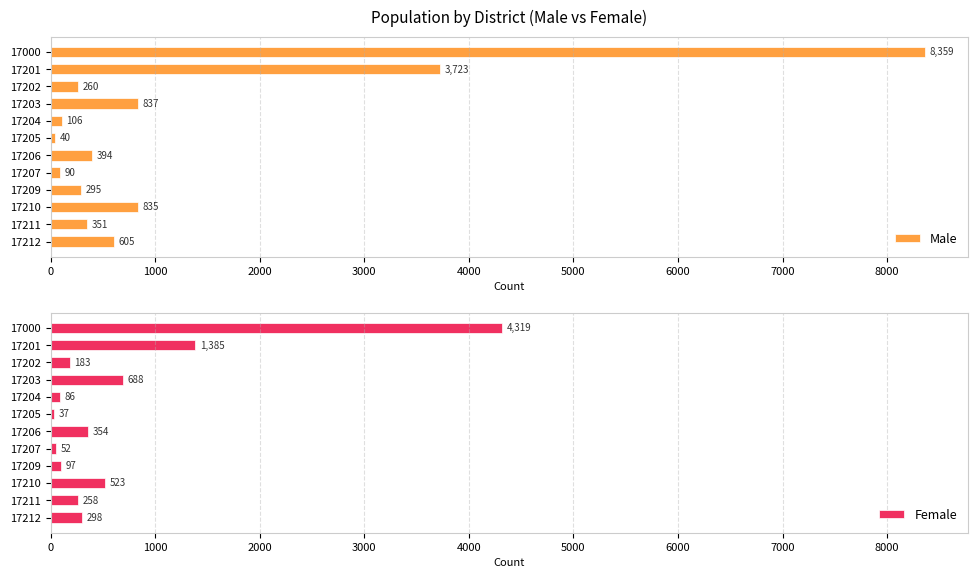

What is the value of the Female bar at the 4th from the left?

688